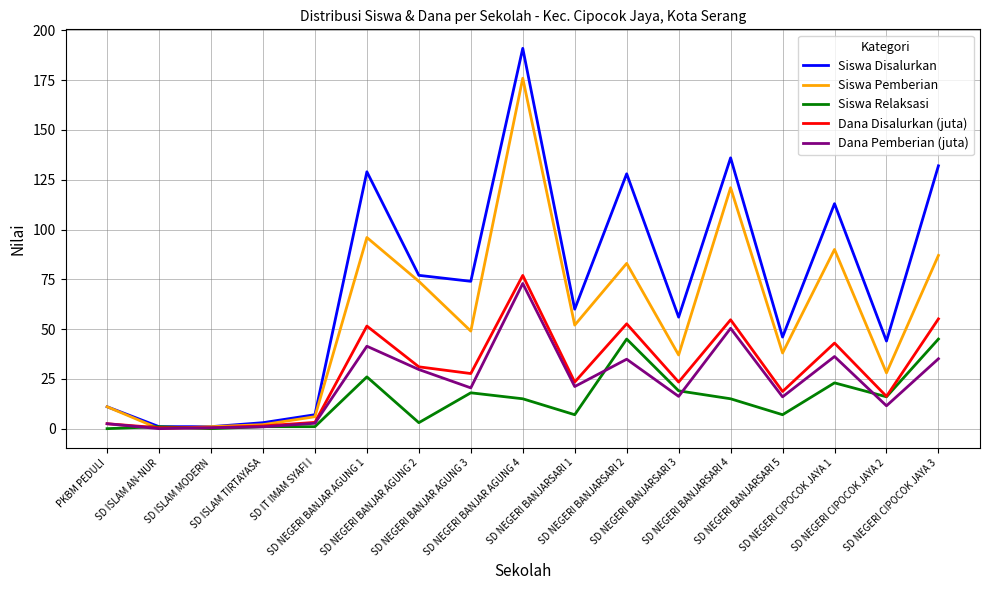

Rank the series by their maximum value, from highest to lowest.

Siswa Disalurkan, Siswa Pemberian, Dana Disalurkan (juta), Dana Pemberian (juta), Siswa Relaksasi